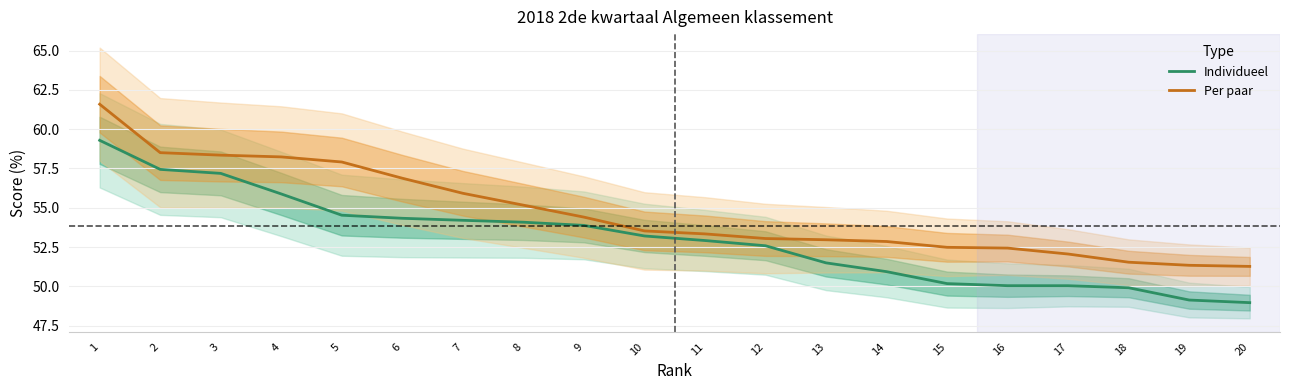

What is the maximum value shown in the chart?

61.6